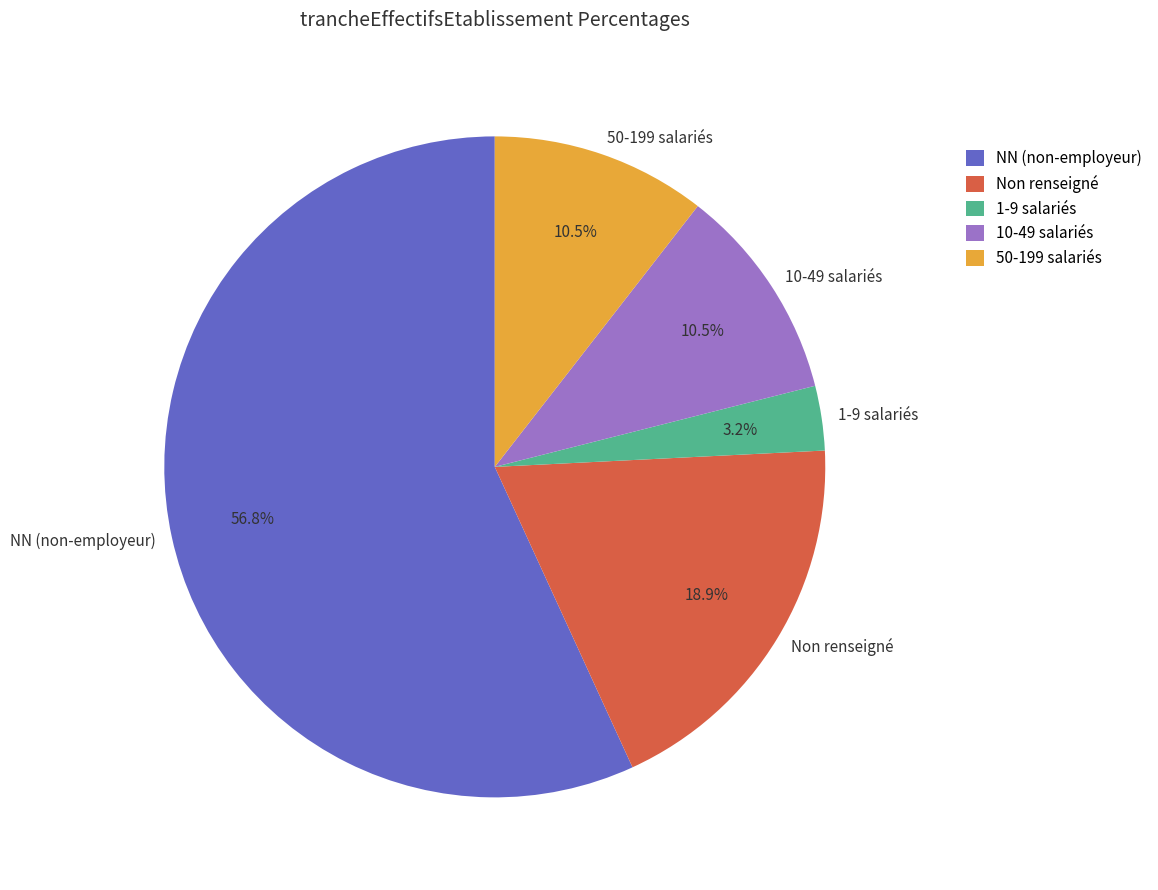

What percentage do 1-9 salariés and 10-49 salariés together represent?

13.7%